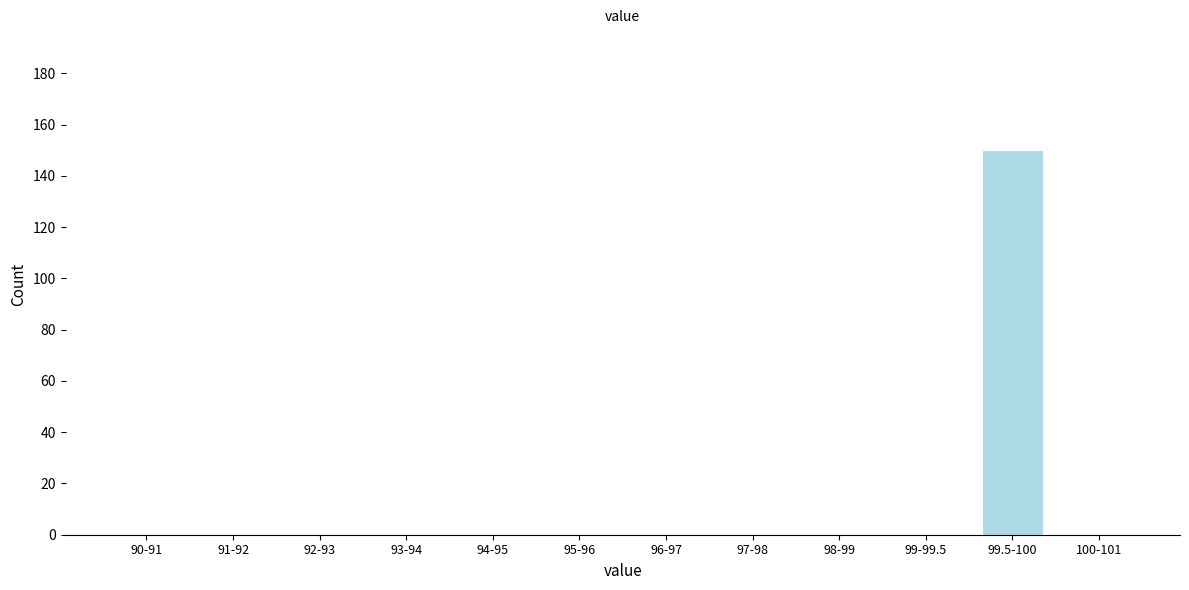

Reading left to right, list all the values displayed in this chart.

90-91=0	91-92=0	92-93=0	93-94=0	94-95=0	95-96=0	96-97=0	97-98=0	98-99=0	99-99.5=0	99.5-100=150	100-101=0